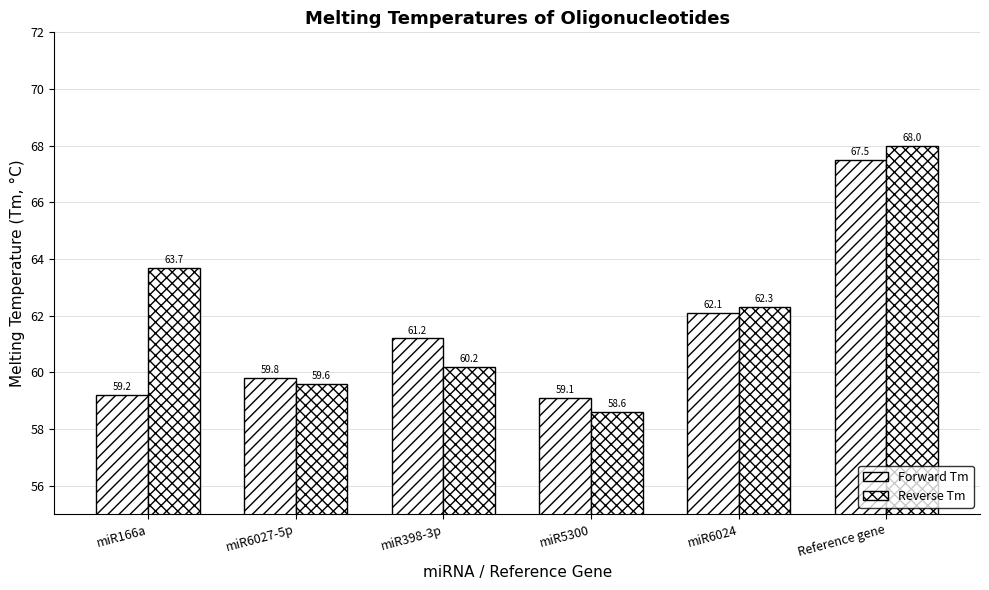

What is the lowest value of the Forward Tm series?

59.1